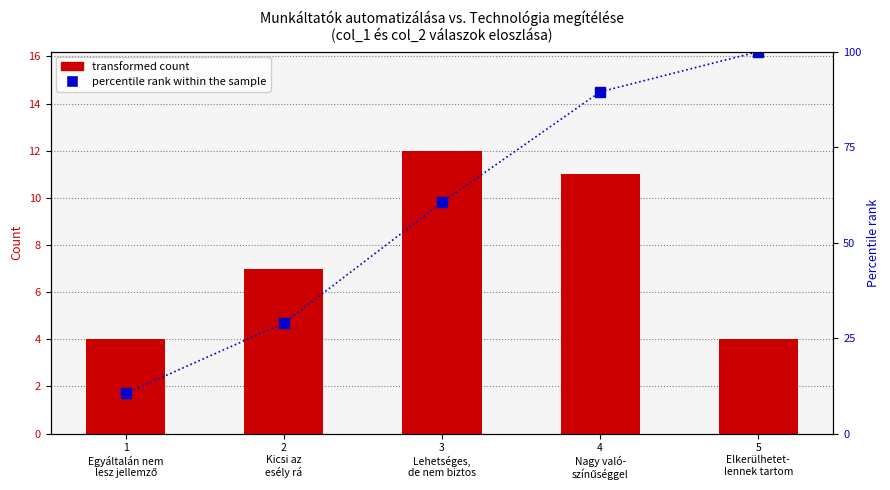

What is the label of the 4th bar from the right?

2
Kicsi az
esély rá